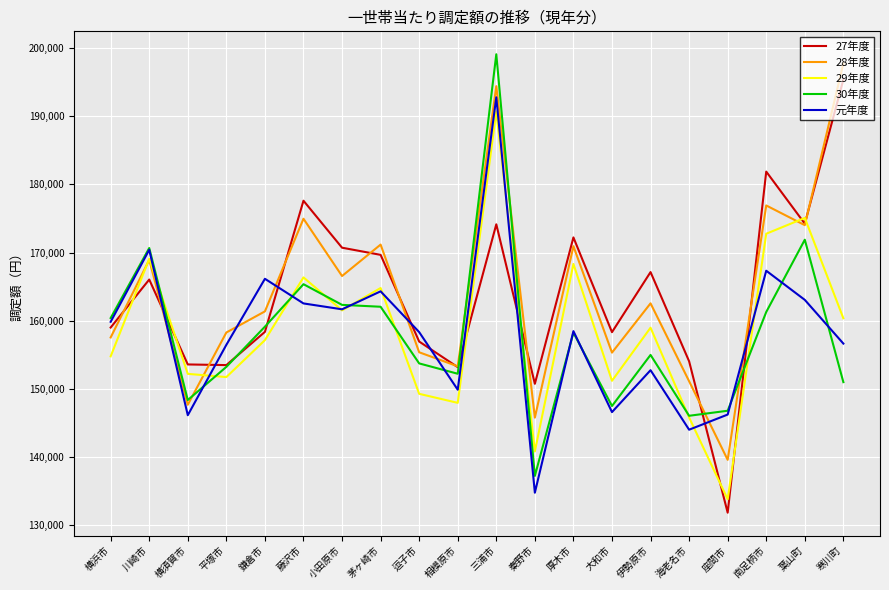

Where is 28年度 nearest to the value 168674?

川崎市